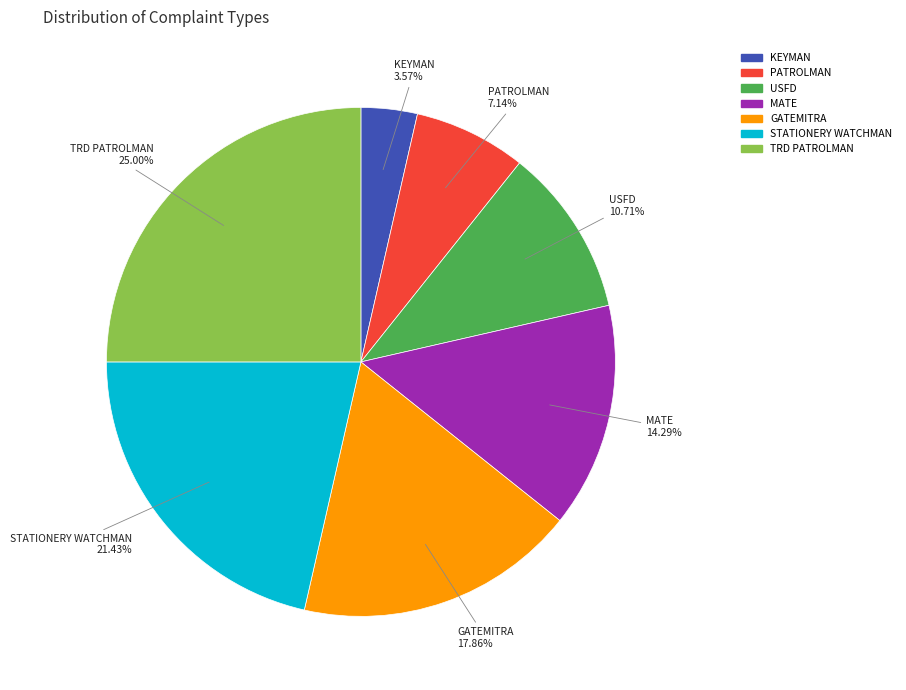

Rank the categories by value from highest to lowest.

TRD PATROLMAN, STATIONERY WATCHMAN, GATEMITRA, MATE, USFD, PATROLMAN, KEYMAN